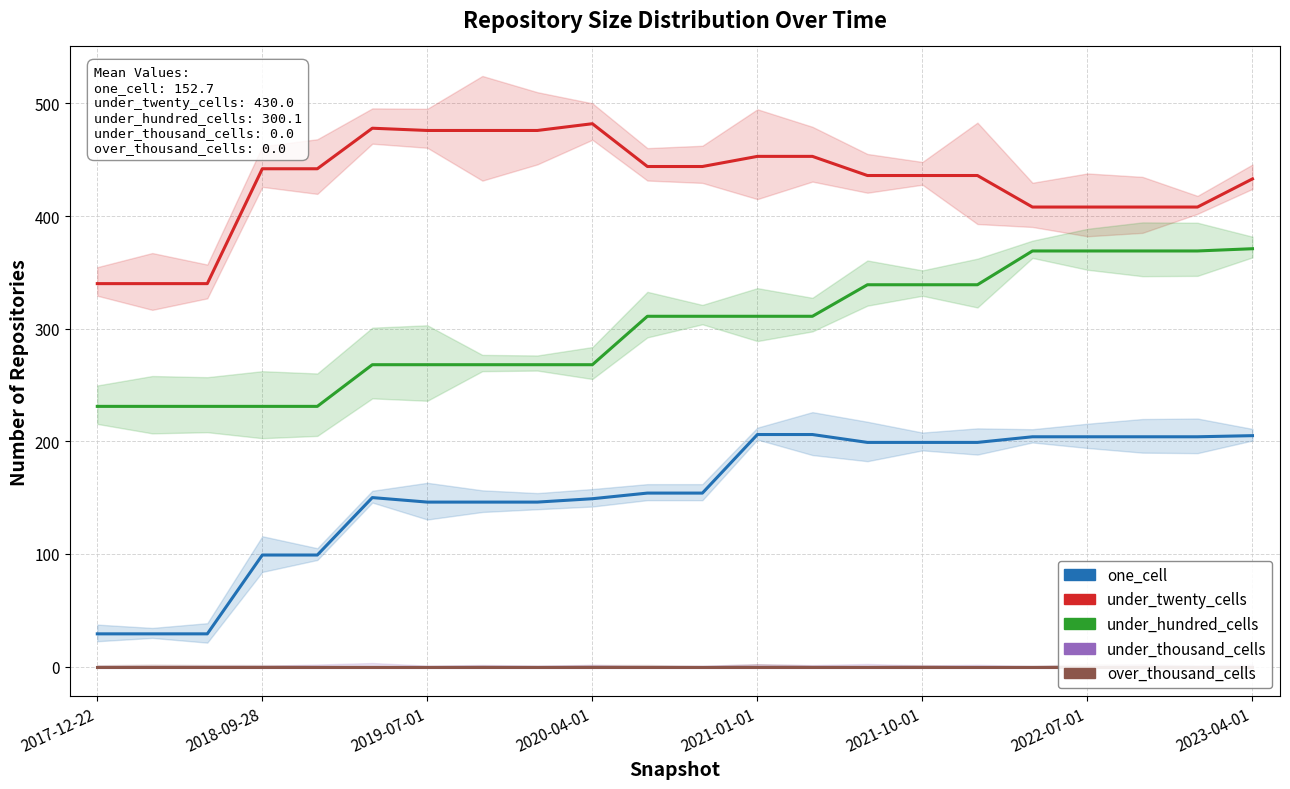

Which series has the widest spread of values?

one_cell